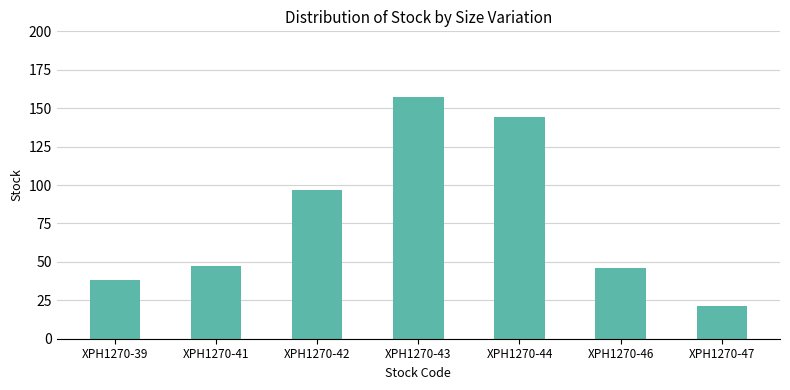

What is the change in value from XPH1270-43 to XPH1270-47?

-136